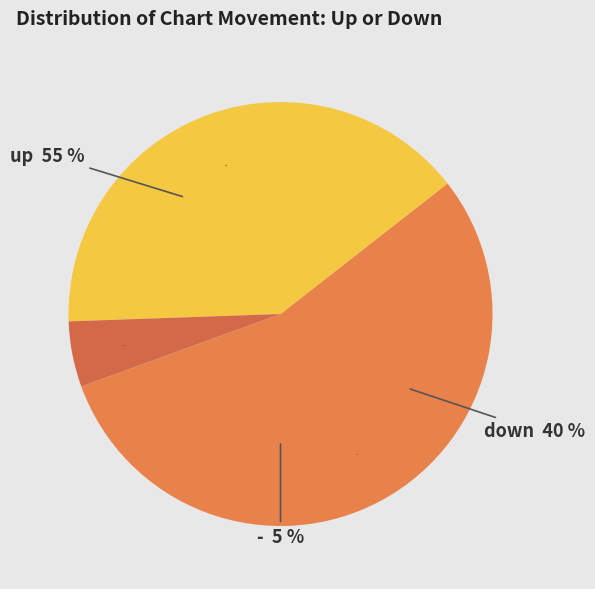

To the nearest percent, what is the difference between the - and down slice percentages?

35%